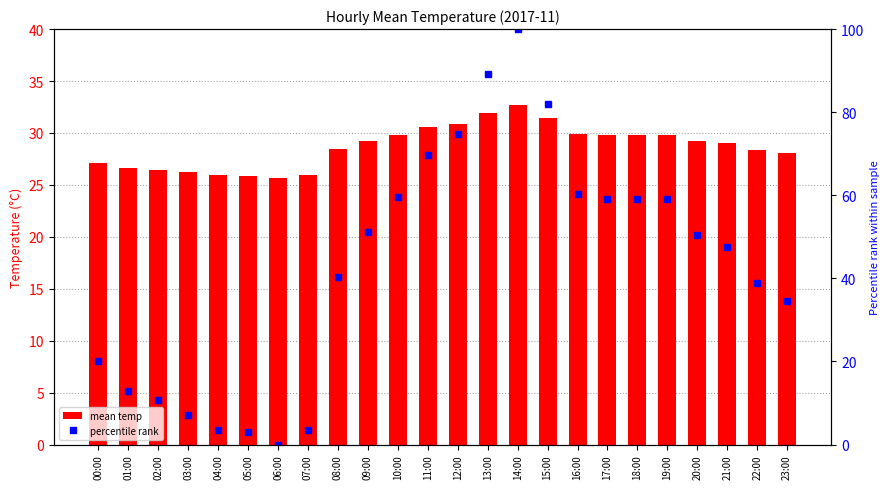

Reading left to right, list all the values displayed in this chart.

mean temp: 27.1	26.6	26.4	26.2	25.9	25.9	25.7	25.9	28.5	29.2	29.9	30.6	30.9	31.9	32.6	31.4	29.9	29.8	29.8	29.8	29.2	29.0	28.4	28.1
percentile rank: 20.1	12.9	10.8	7.2	3.6	2.9	0.0	3.6	40.3	51.1	59.7	69.8	74.8	89.2	100.0	82.0	60.4	59.0	59.0	59.0	50.4	47.5	38.8	34.5